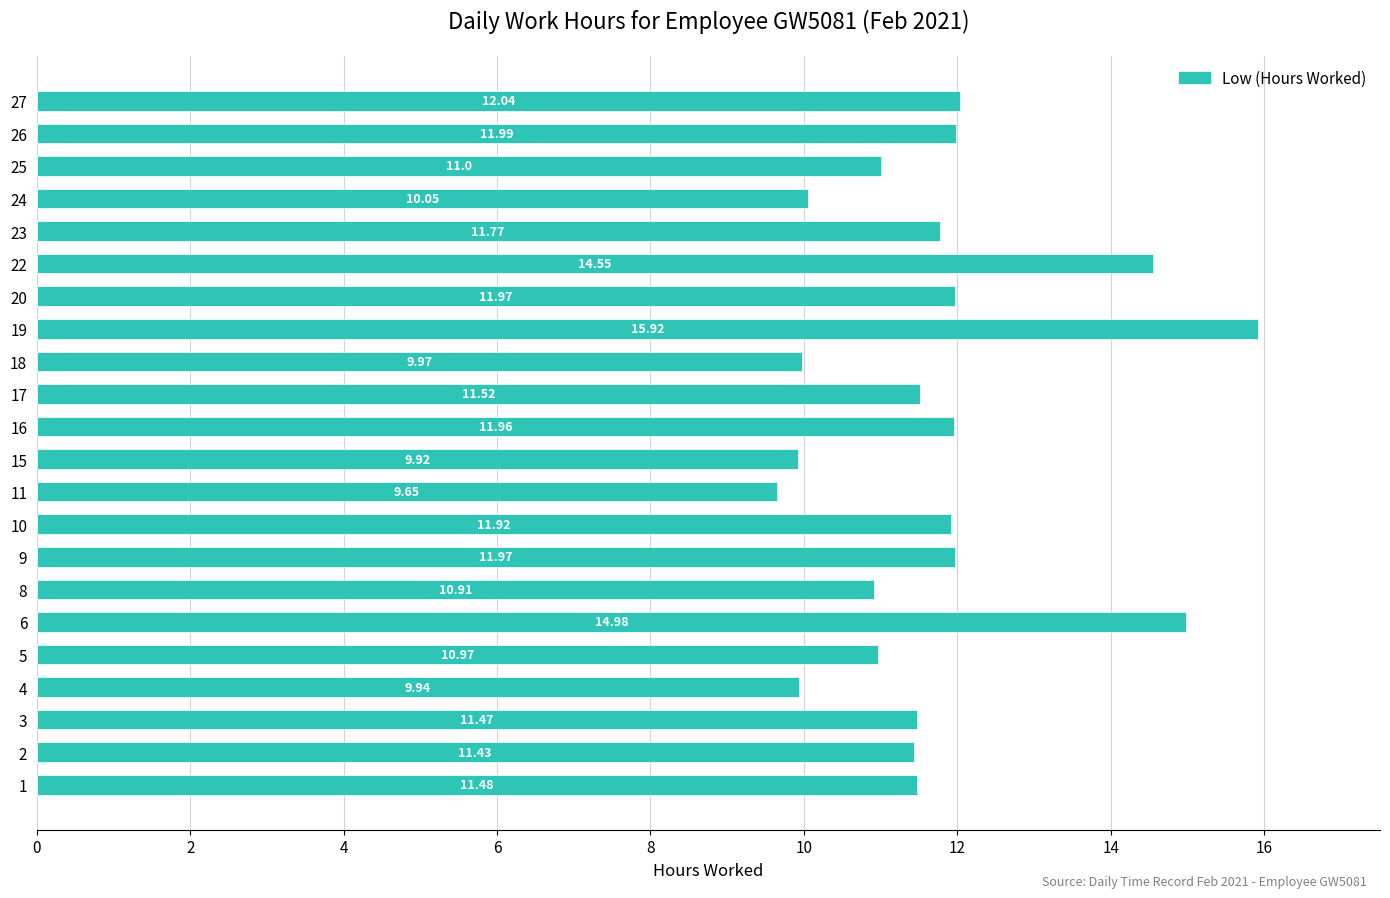

At which category does the chart reach its minimum across all series?

11